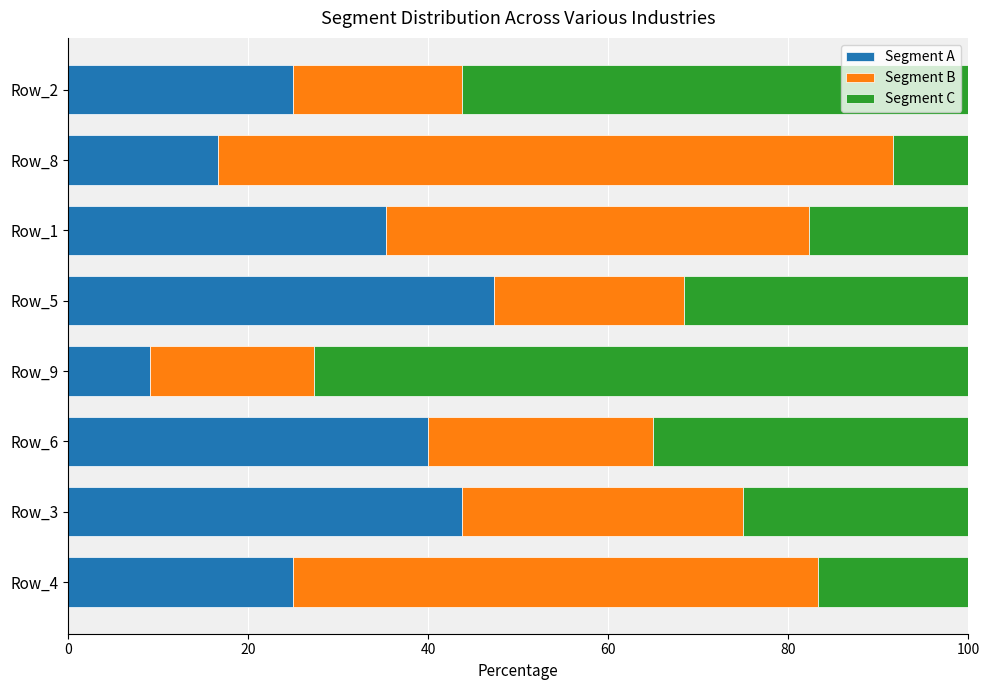

How many data points does each series have?

8